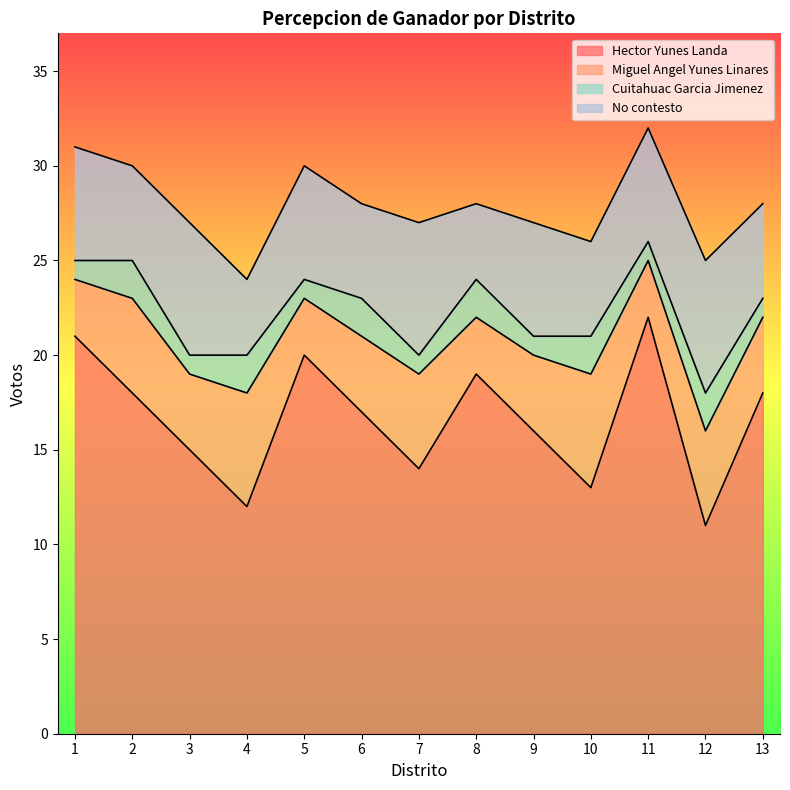

Reading right to left, list all the values displayed in this chart.

Hector Yunes Landa: 18	11	22	13	16	19	14	17	20	12	15	18	21
Miguel Angel Yunes Linares: 4	5	3	6	4	3	5	4	3	6	4	5	3
Cuitahuac Garcia Jimenez: 1	2	1	2	1	2	1	2	1	2	1	2	1
No contesto: 5	7	6	5	6	4	7	5	6	4	7	5	6